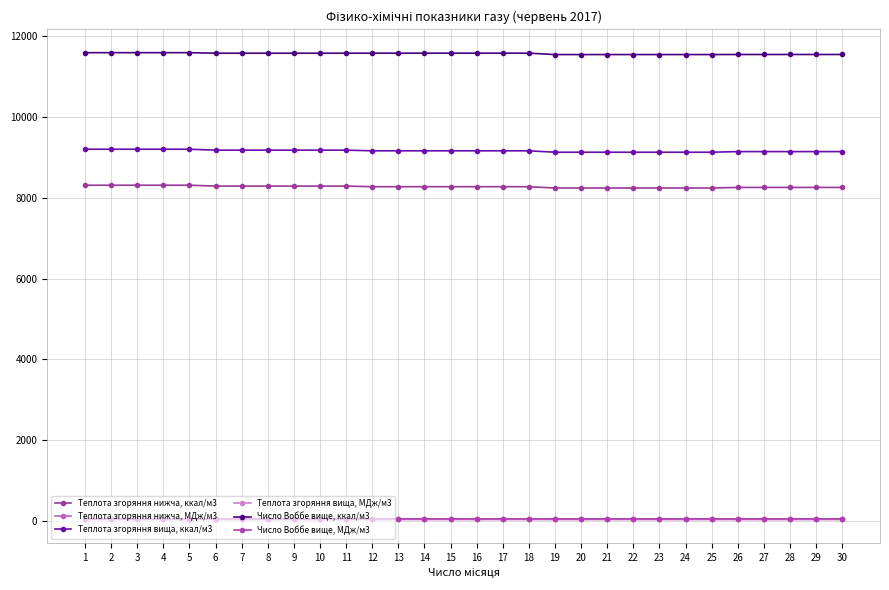

Which category has the lowest value in the Теплота згоряння нижча, МДж/м3 series?

19